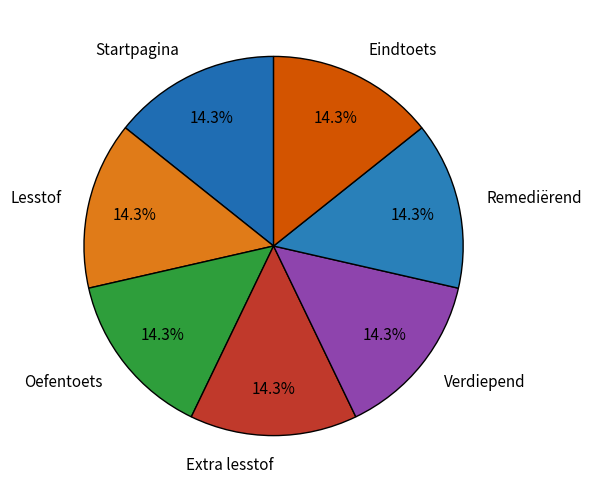

What is the ratio of the value at Remediërend to the value at Verdiepend?

1.0